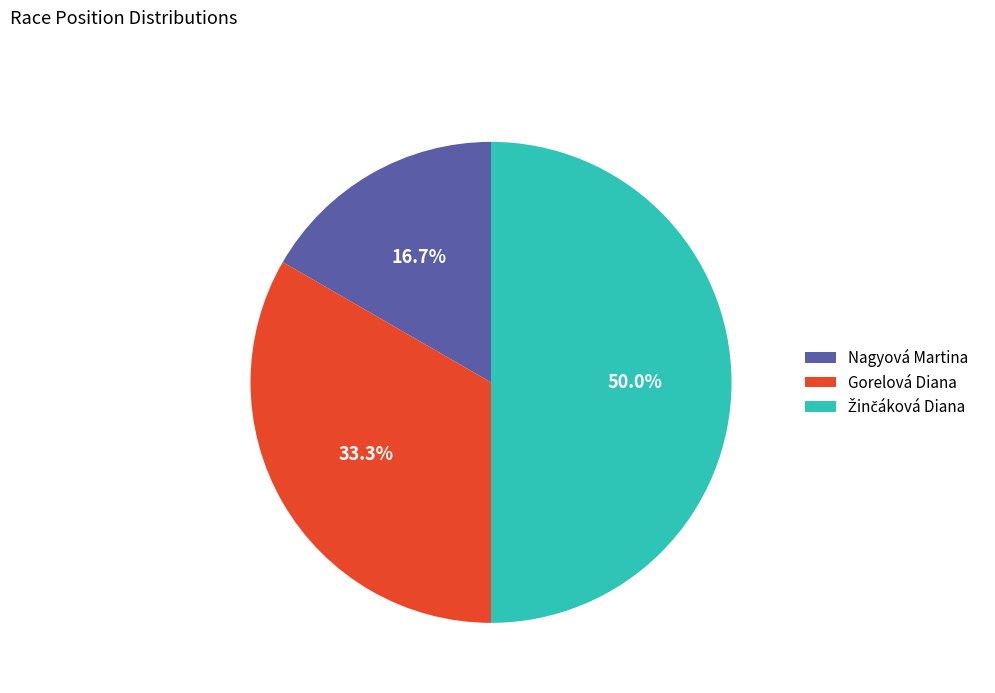

How many slices are in this pie chart?

3